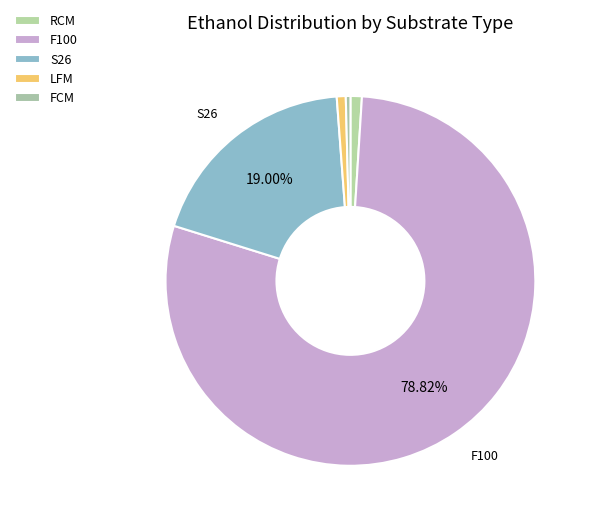

How many slices are in this pie chart?

5